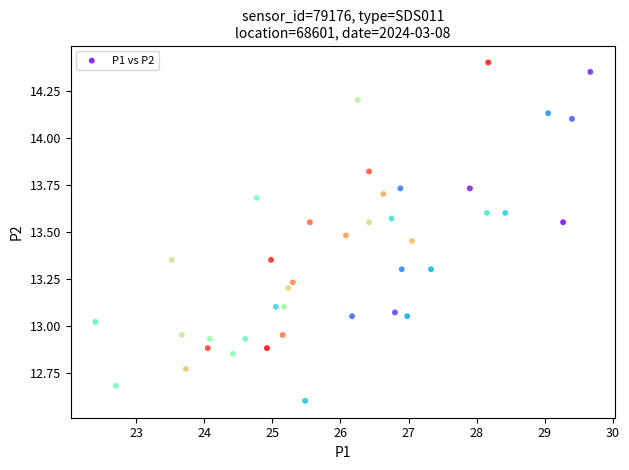

What is the range of X values (max minus min)?

7.3